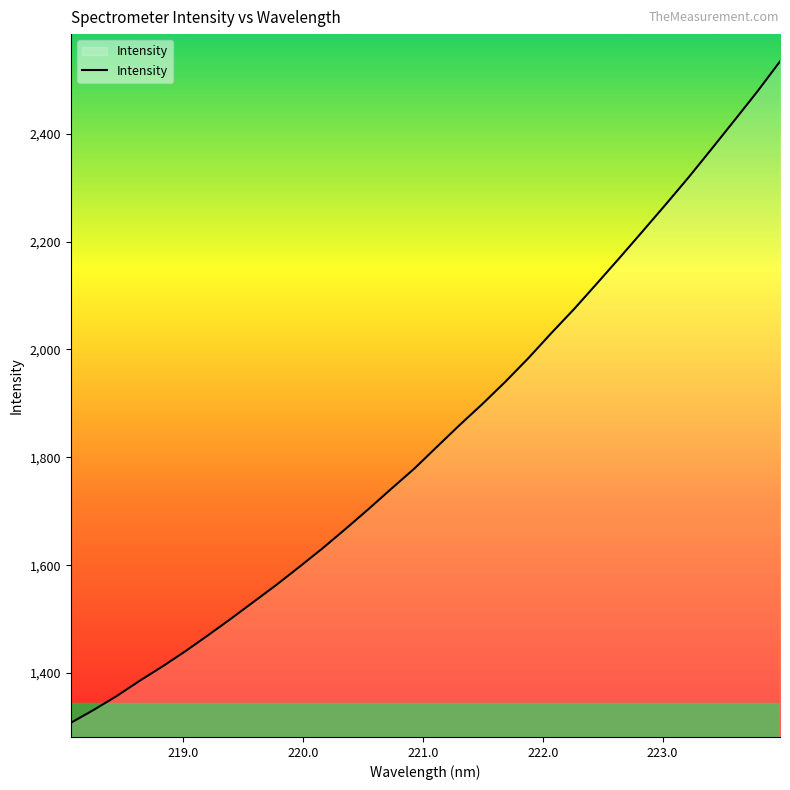

What is the maximum value shown in the chart?

2533.9